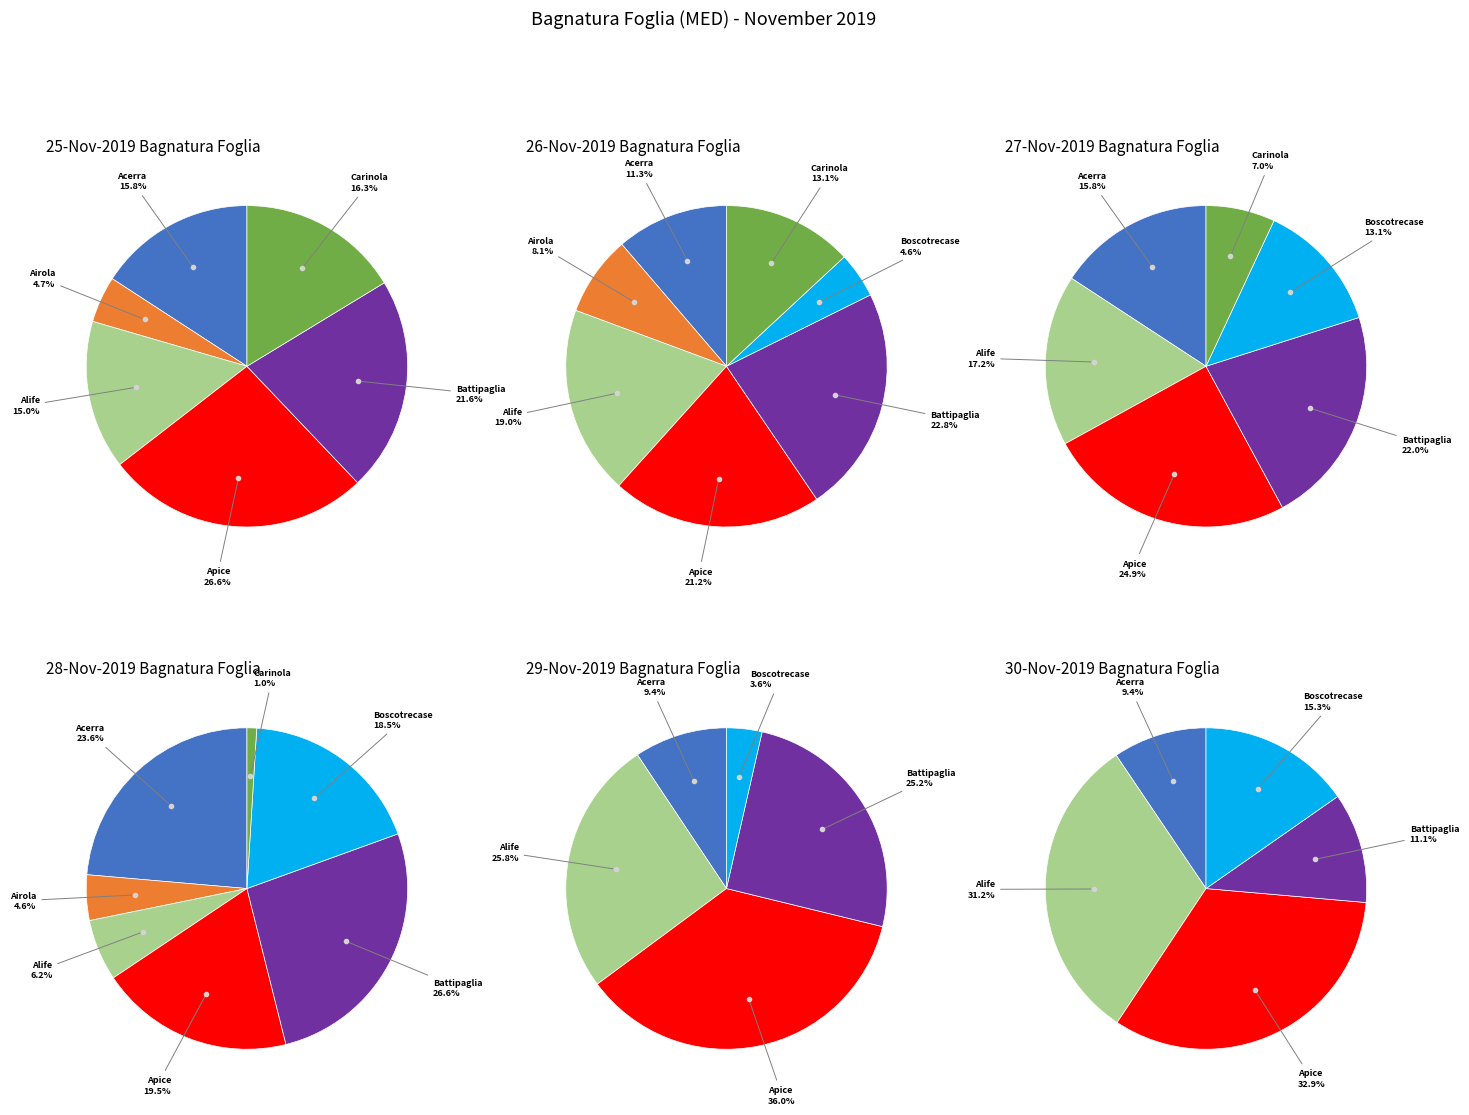

Which category has the biggest portion of the pie?

Apice